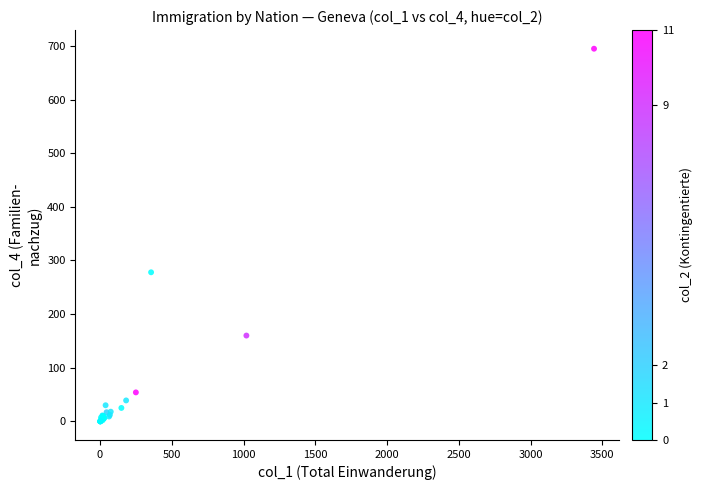

What Y value in the scatter plot is closest to 347?

278